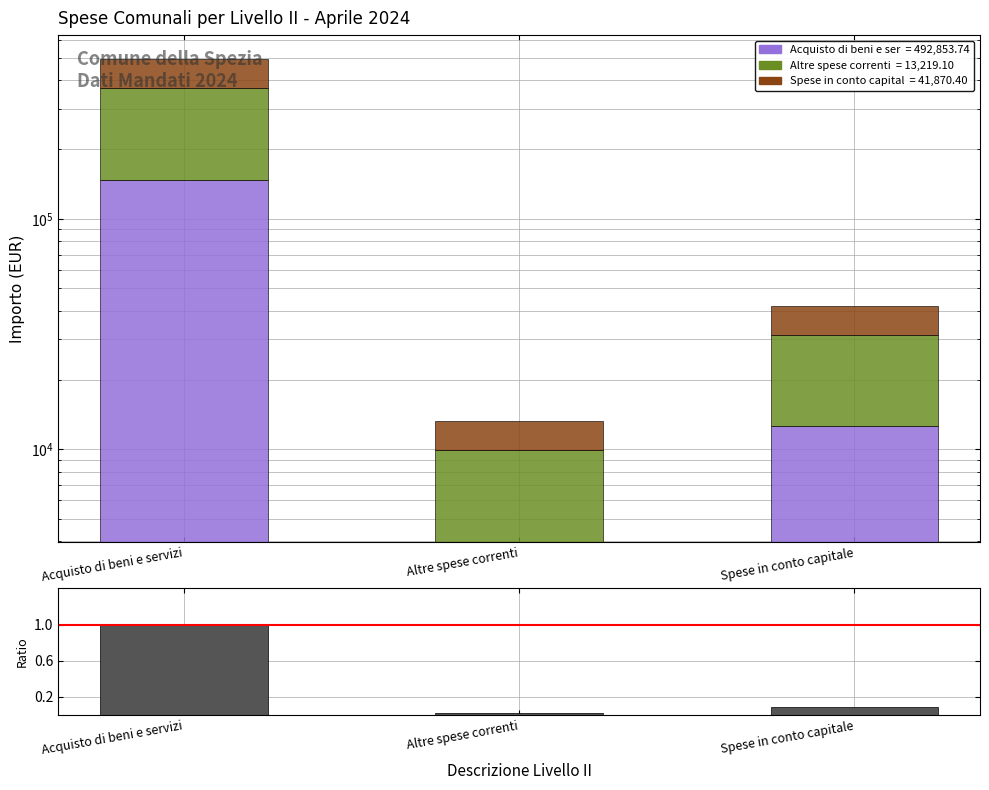

Which series has the largest total across all categories?

Beni